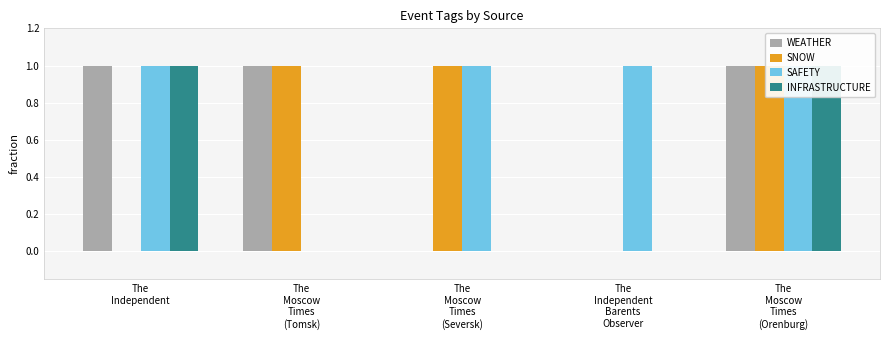

What is the label of the 4th bar from the left?

The
Independent
Barents
Observer